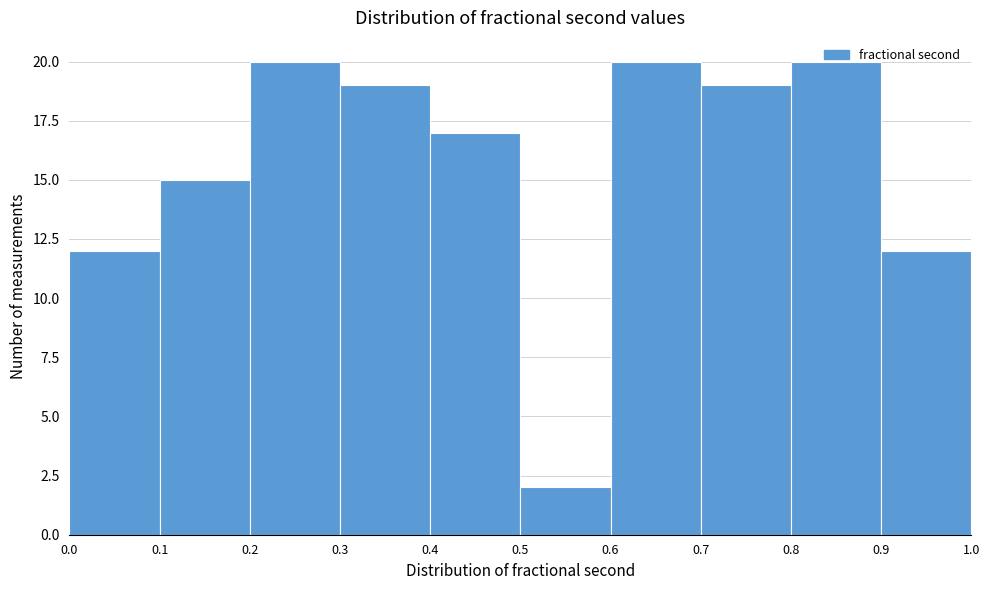

Reading left to right, list every bar in this chart as the range it spans on the x-axis followed by its height. The values are not printed on the chart, so give them approximately, as read against the axis.

0.0 to 0.1: 12
0.1 to 0.2: 15
0.2 to 0.3: 20
0.3 to 0.4: 19
0.4 to 0.5: 17
0.5 to 0.6: 2
0.6 to 0.7: 20
0.7 to 0.8: 19
0.8 to 0.9: 20
0.9 to 1.0: 12